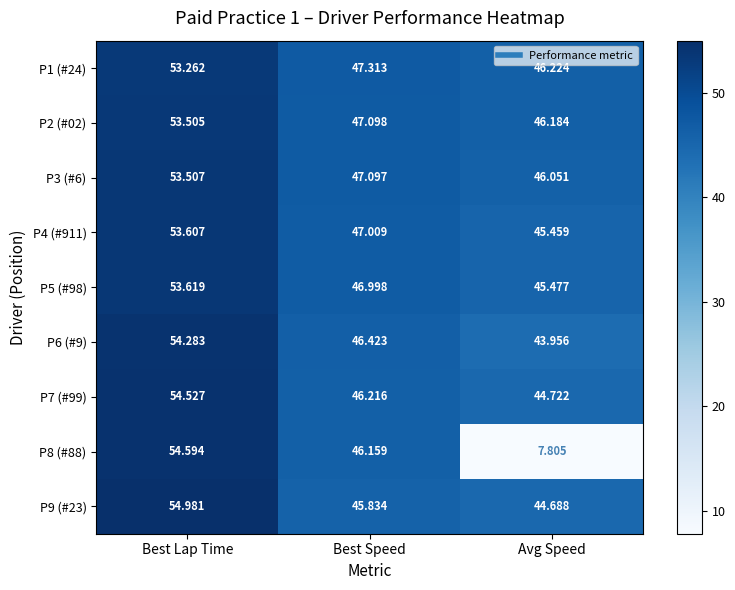

How many series are shown in this chart?

9